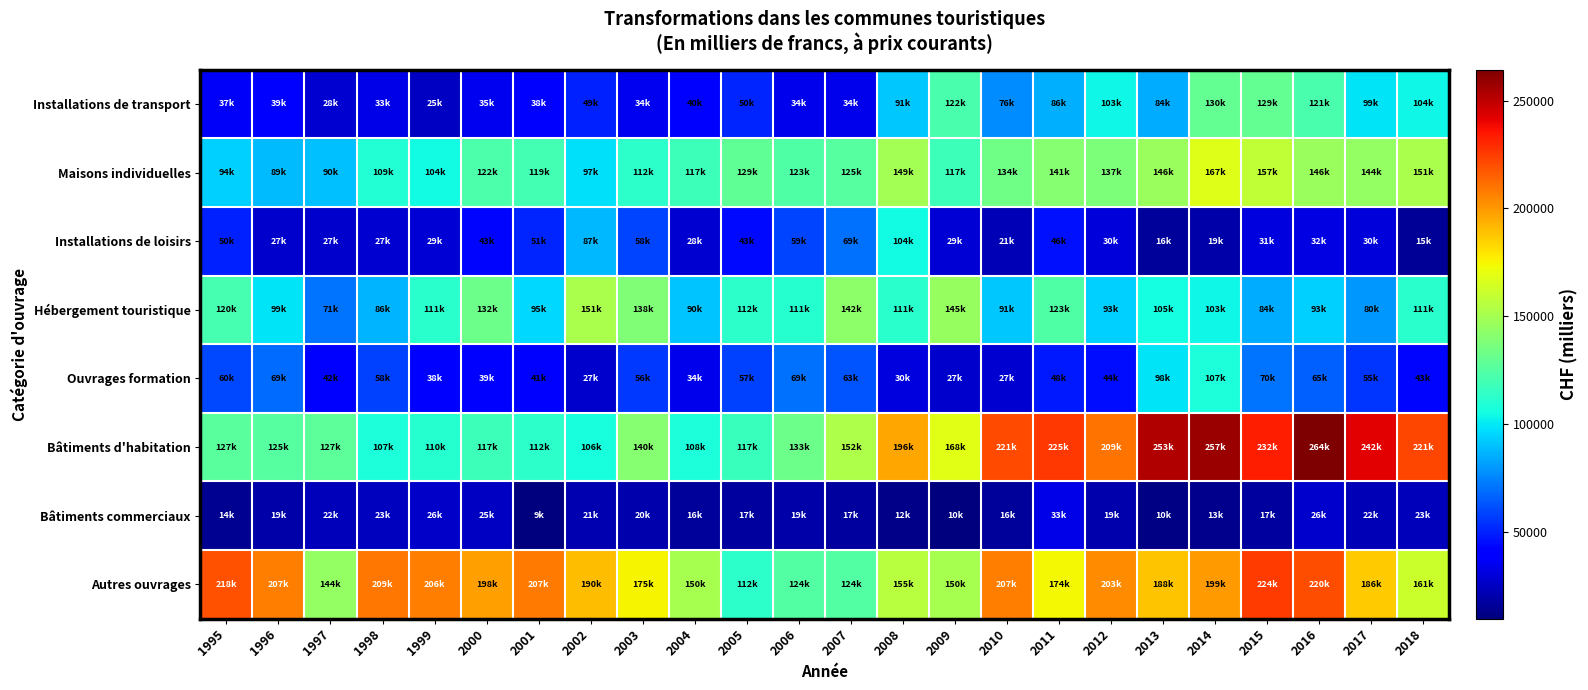

At how many categories does at least one series exceed 94651?

24